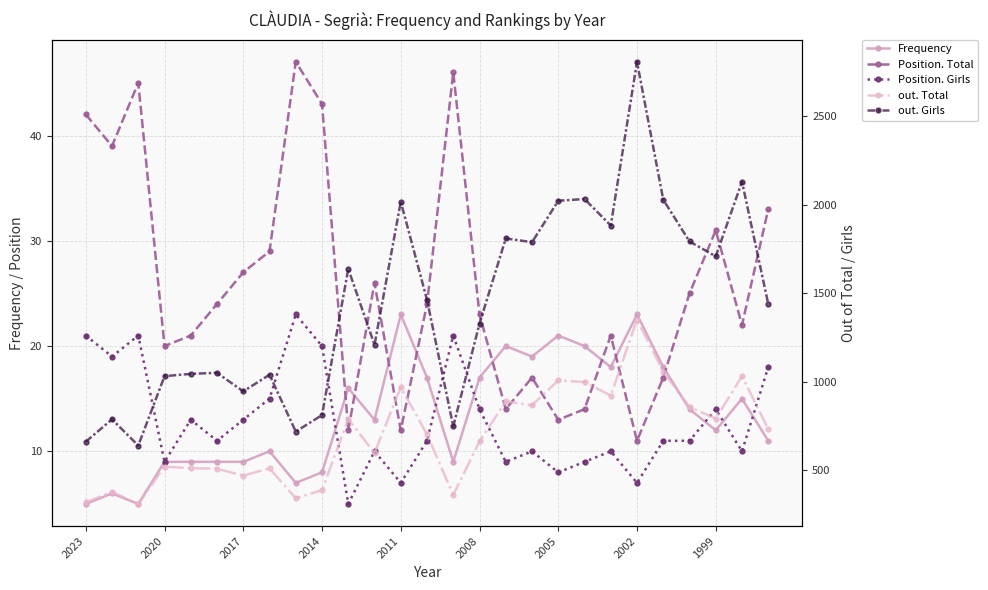

What is the lowest value of the Position. Girls series?

5